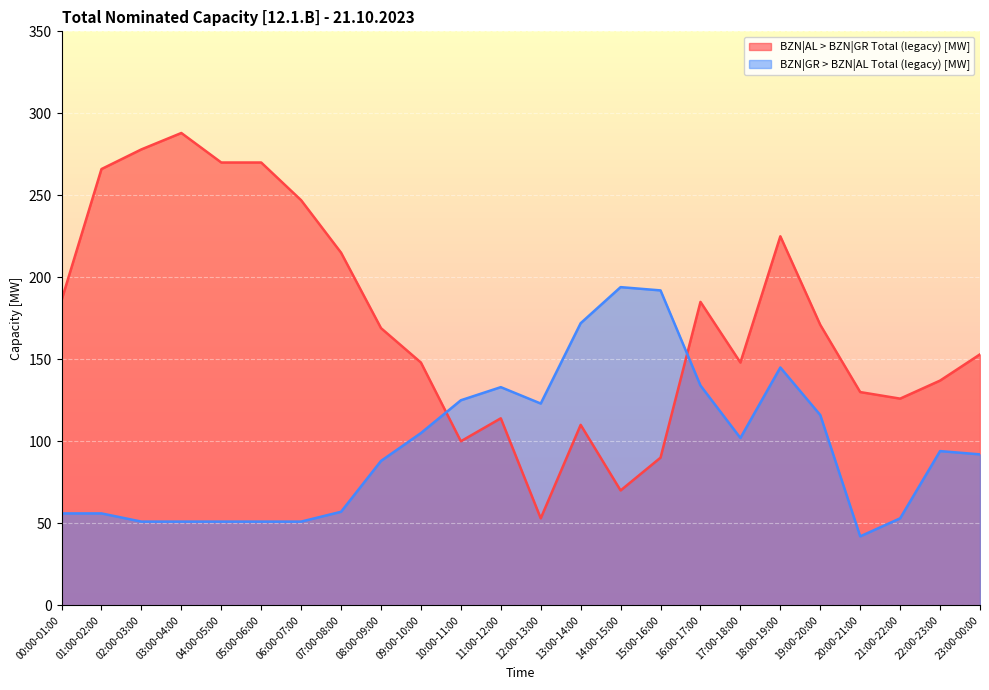

How many lines are shown in the chart?

2